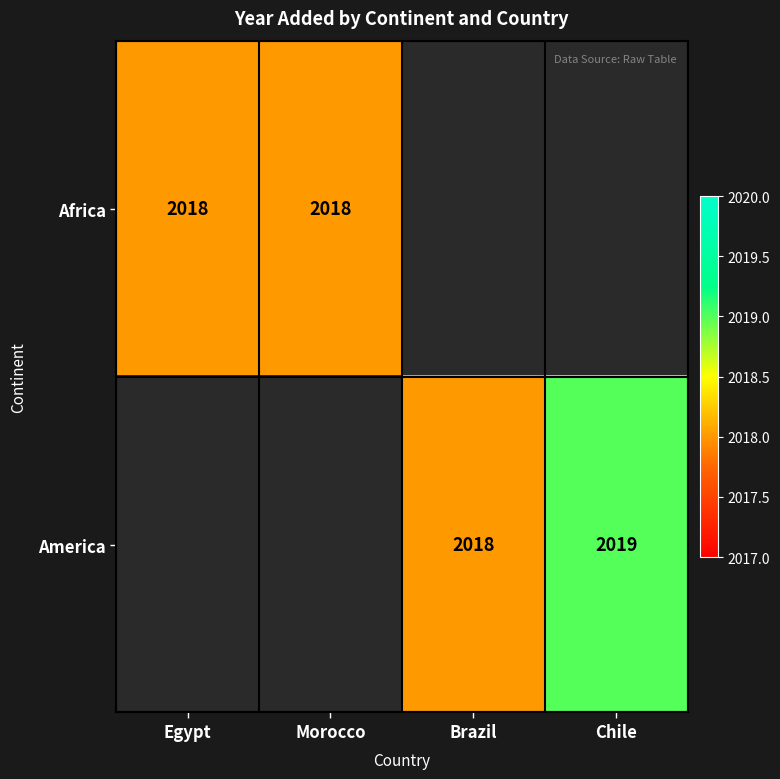

What is the sum of the Africa values at Egypt and Morocco?

4036